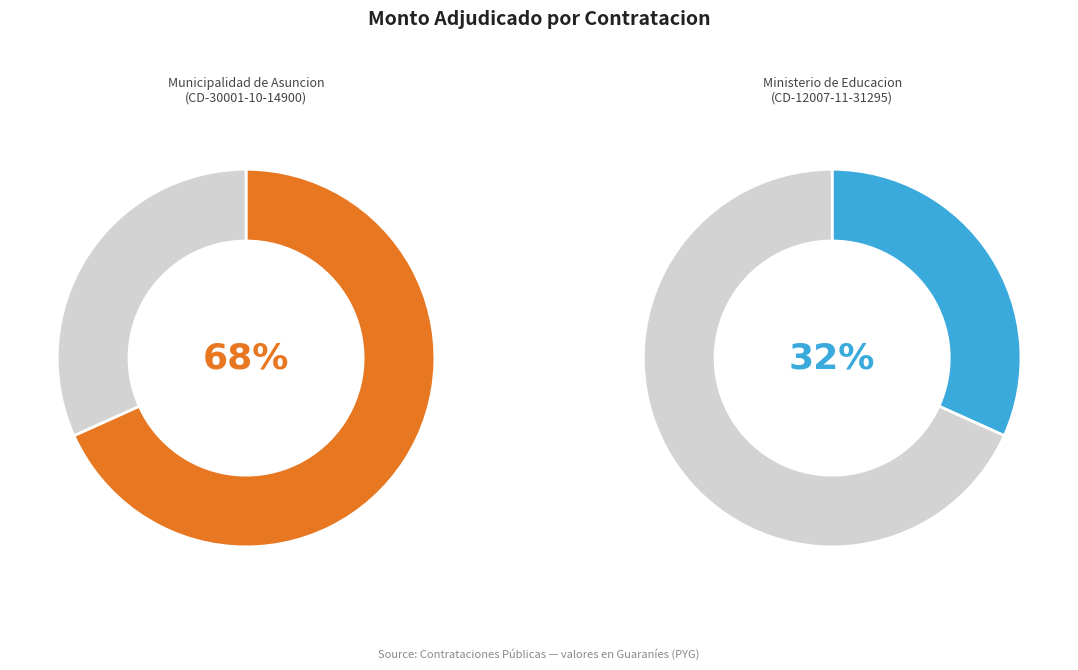

Count the number of slices in the pie.

2